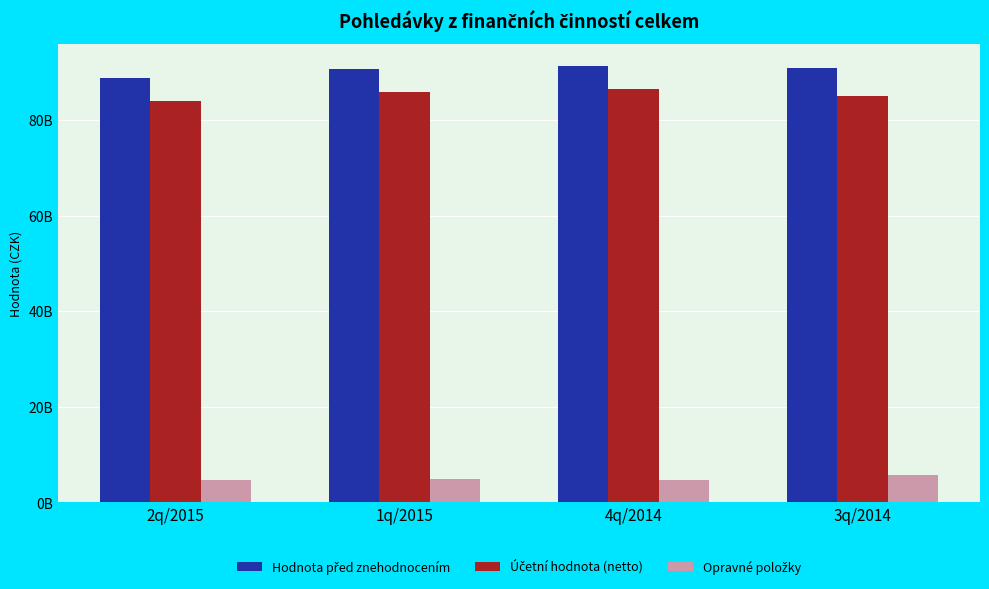

Reading left to right, list all the values displayed in this chart.

Hodnota před znehodnocením: 88783646975	90725378073	91357438495	90820514509
Účetní hodnota (netto): 83993341750	85905821206	86581134541	85130390218
Opravné položky: 4790305225	4819556868	4776303953	5690124291